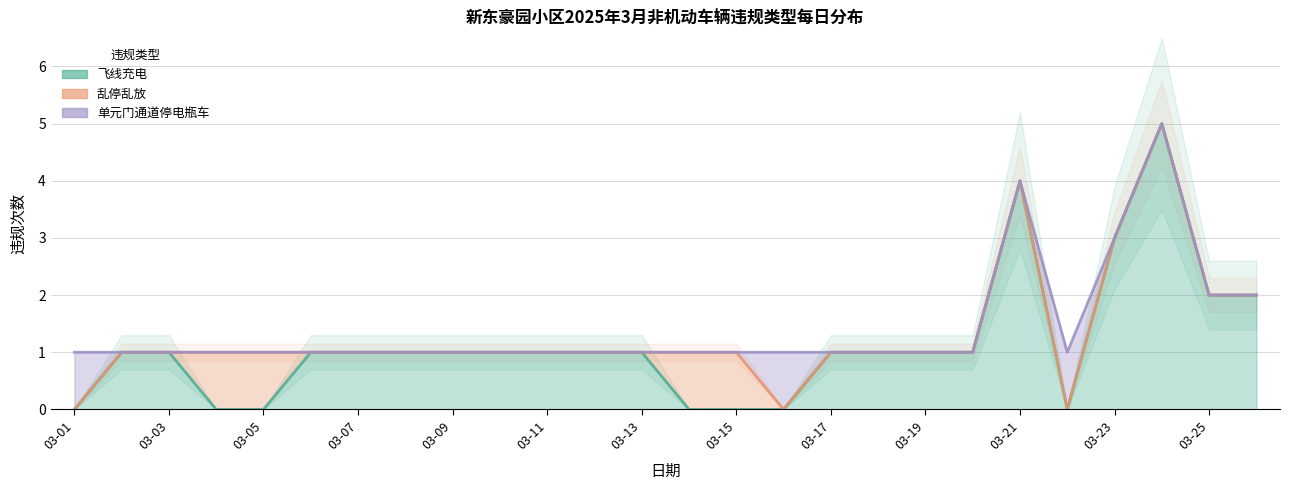

In 飞线充电, how many points are higher than both neighbors (excluding endpoints)?

2